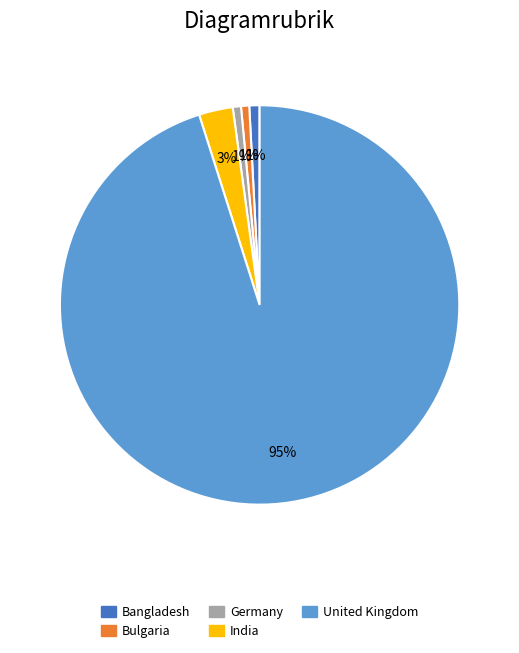

To the nearest percent, what is the average slice percentage?

20%